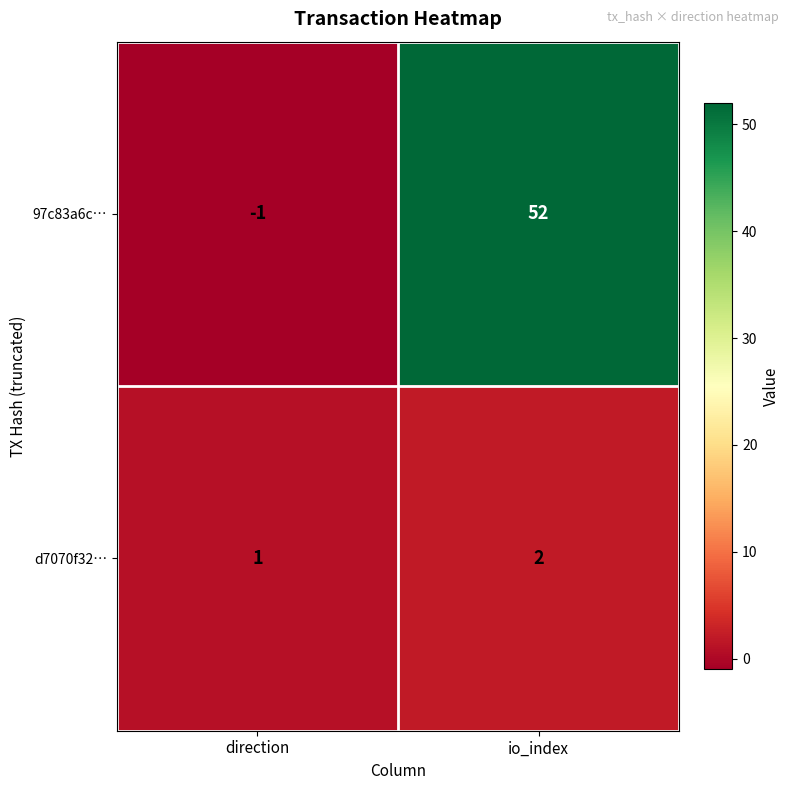

At how many categories does at least one series exceed 24?

1